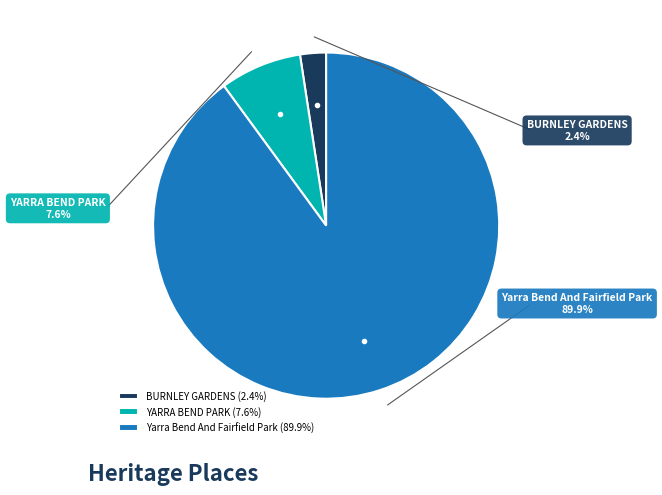

Does Yarra Bend And Fairfield Park account for over 50% of the chart?

Yes